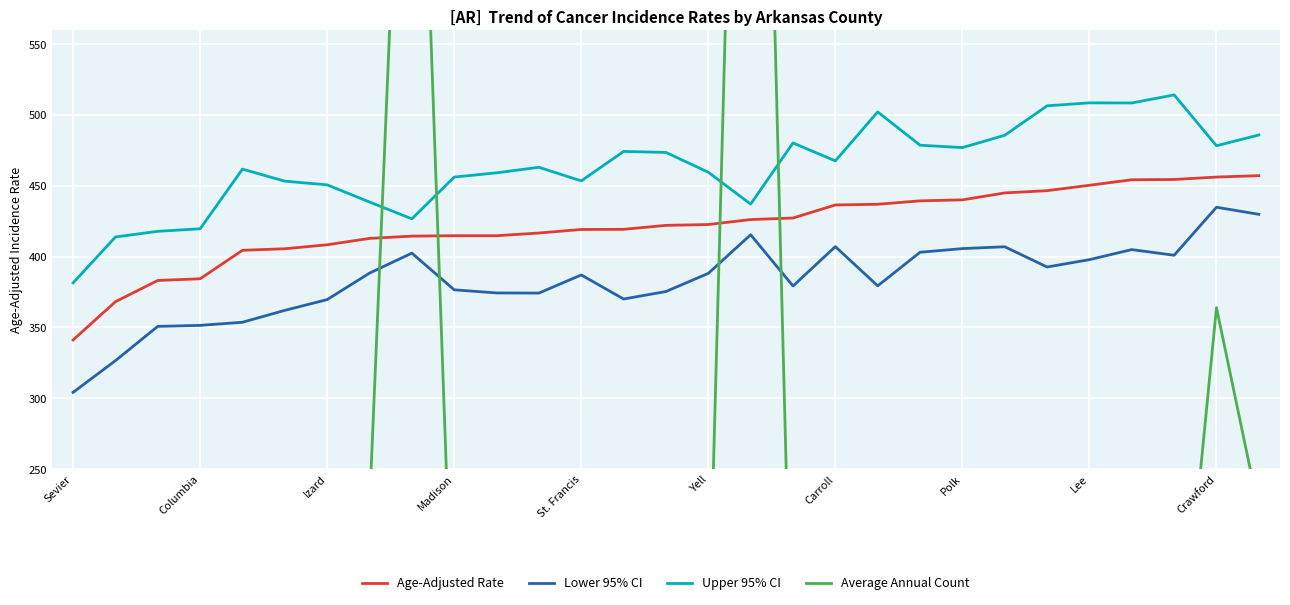

What is the minimum value shown in the chart?

48.0